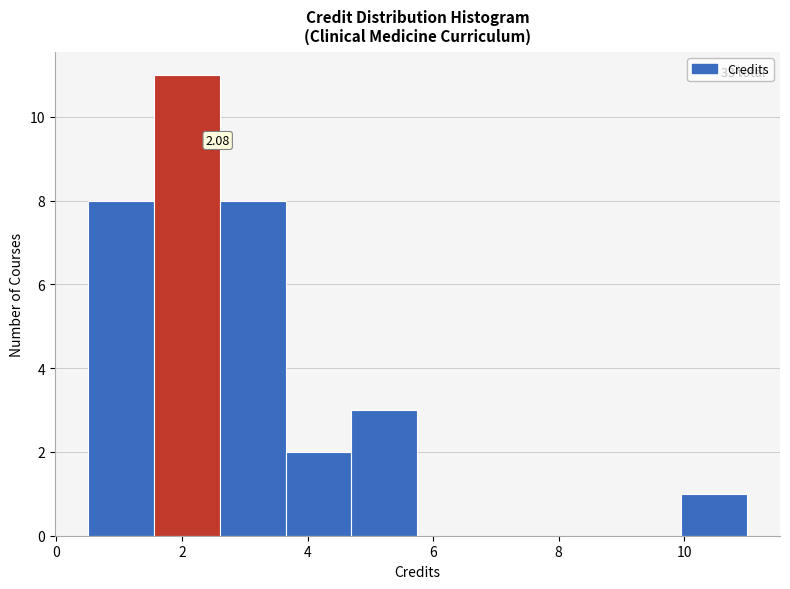

Which range on the x-axis has the tallest bar?

1.55 to 2.60